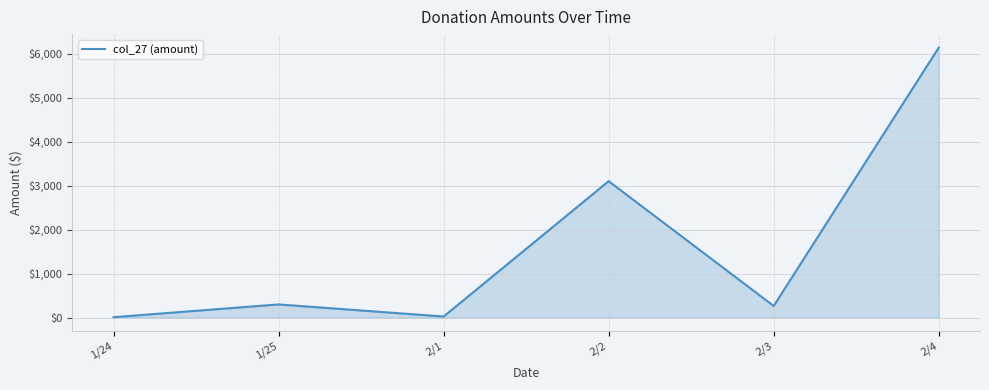

What is the sum of all values?

9835